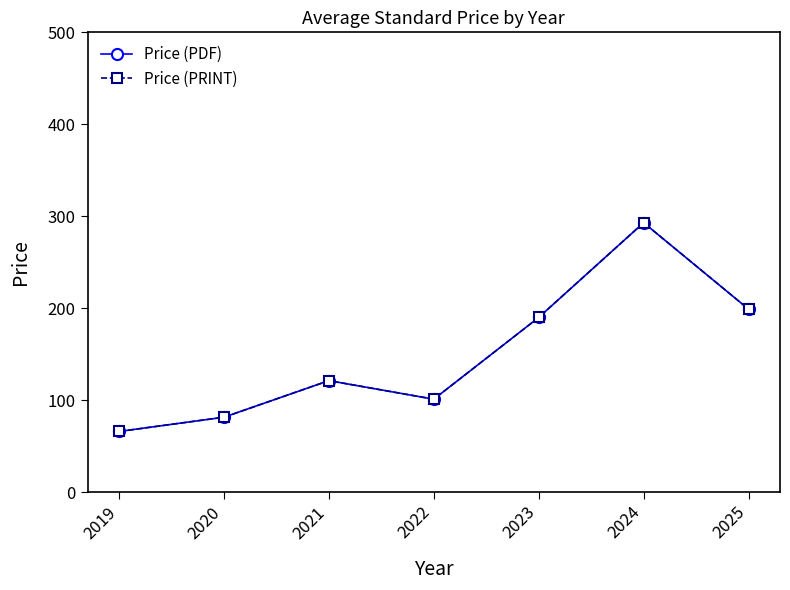

Is this an area chart (filled region under the line)?

No